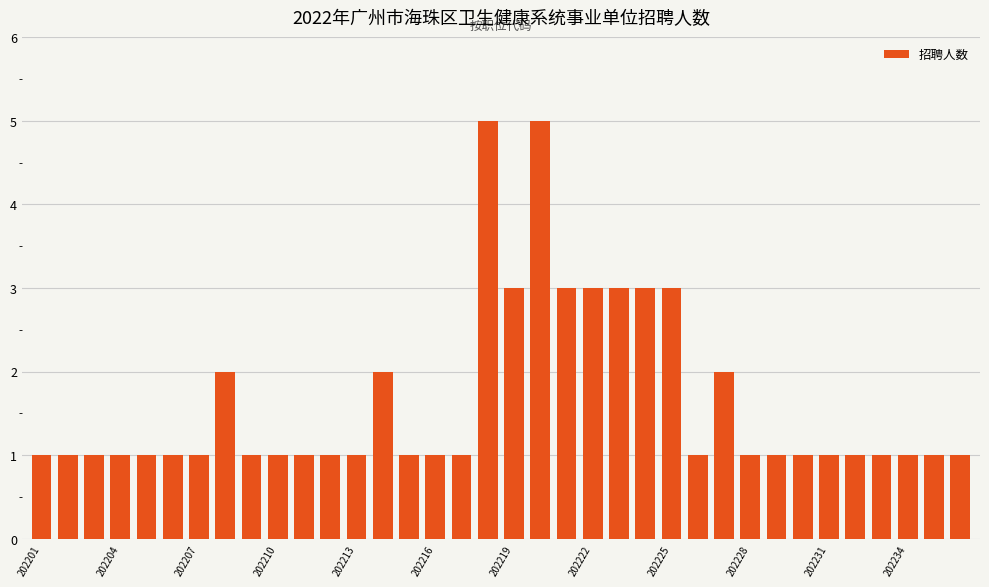

How many values are between 1 and 2?

28